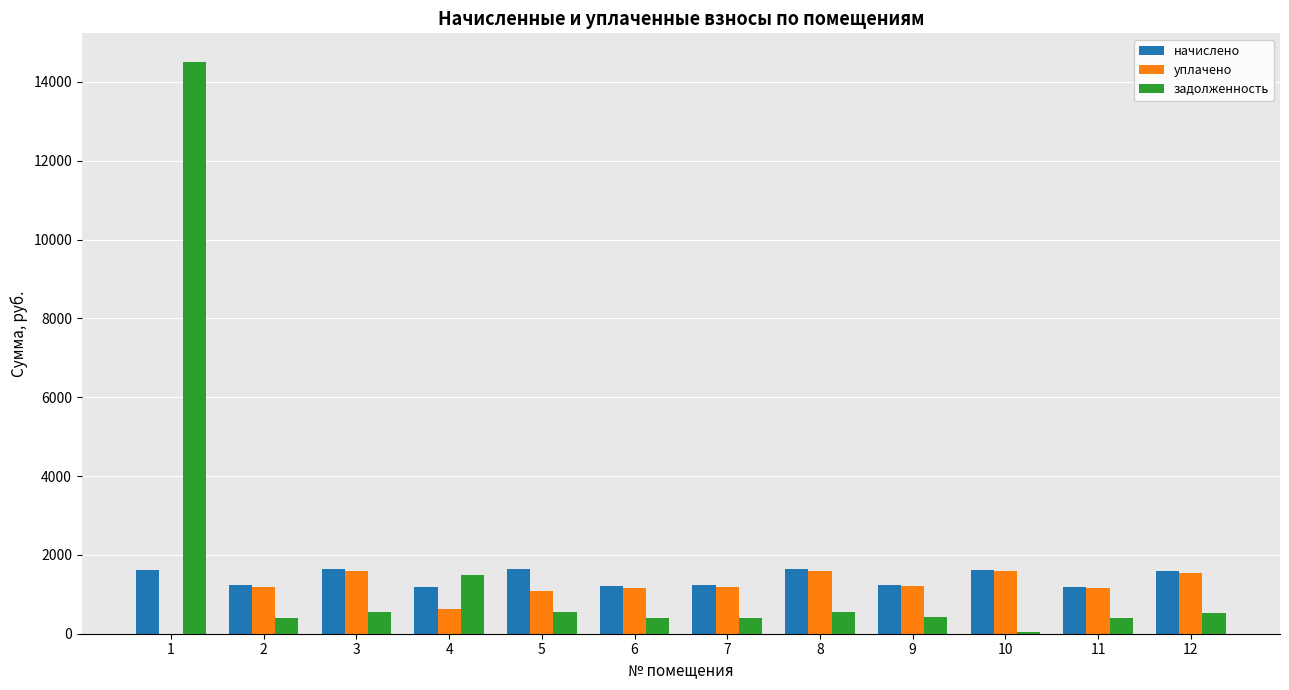

At which category is the sum across all series the highest?

1